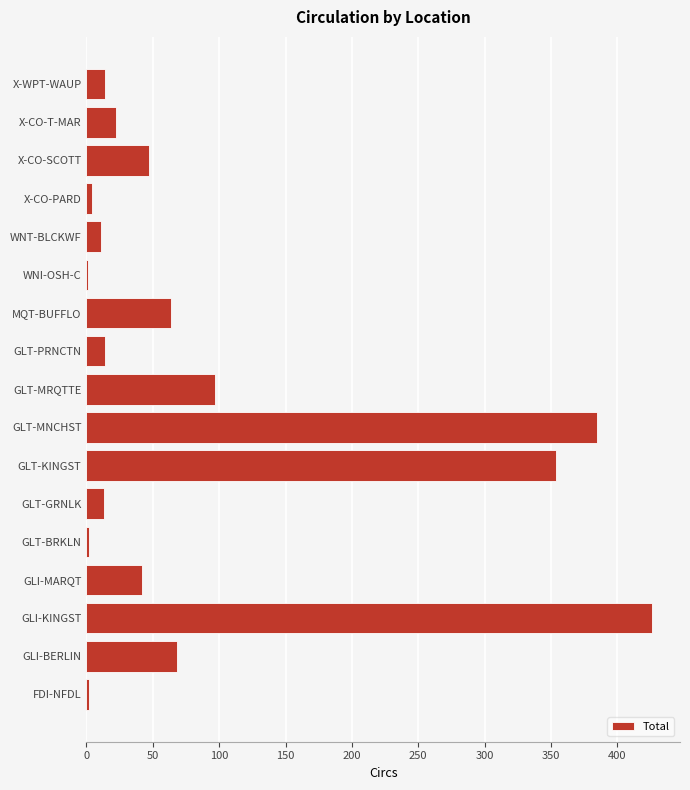

Count the number of data series in this chart.

1